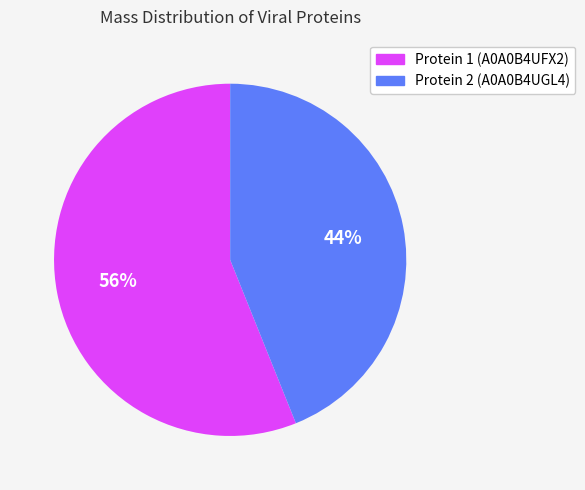

Is there any slice that represents more than half of the pie?

Yes